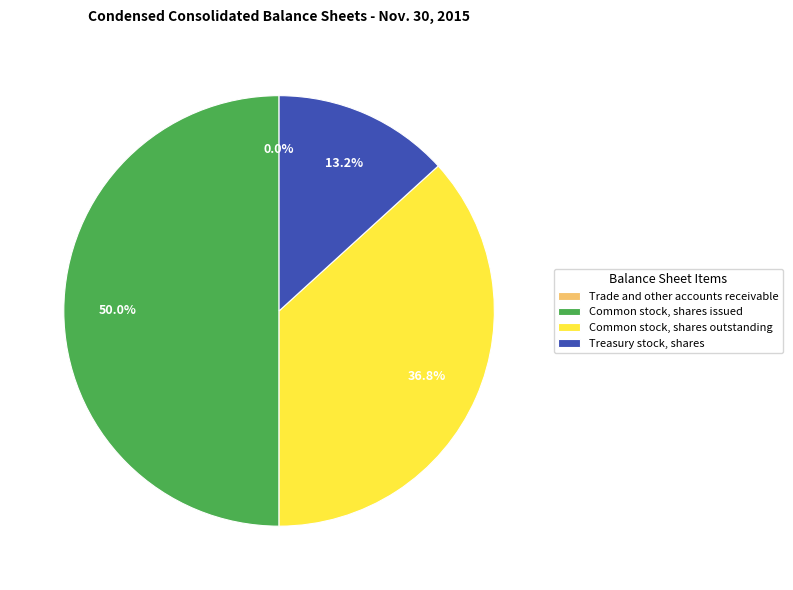

To the nearest percent, what percentage of the pie is Common stock, shares outstanding?

37%